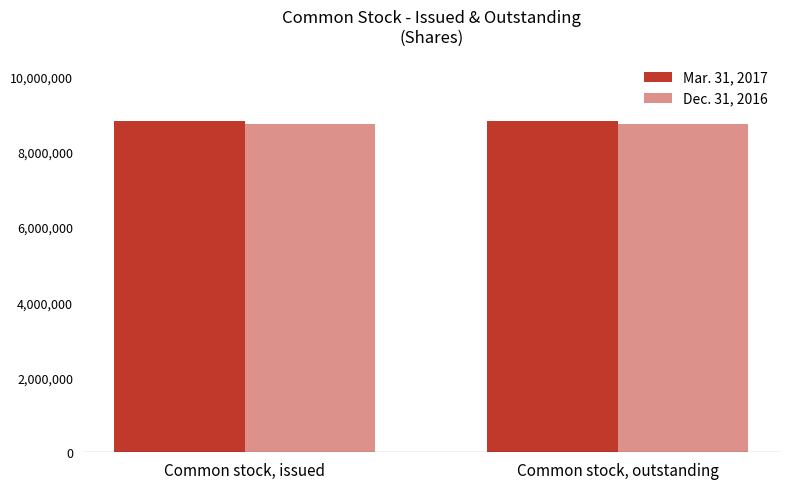

Are the bars grouped side by side (vs. stacked)?

Yes